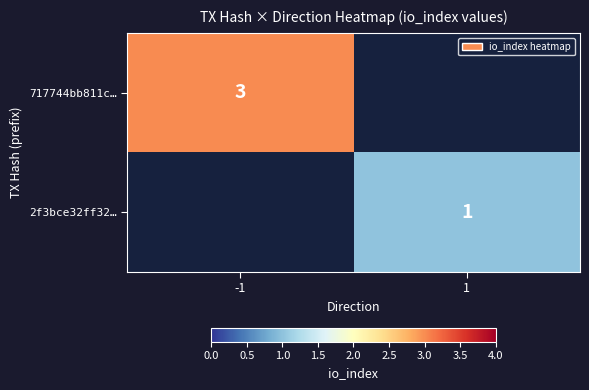

Count the number of categories in the chart.

2